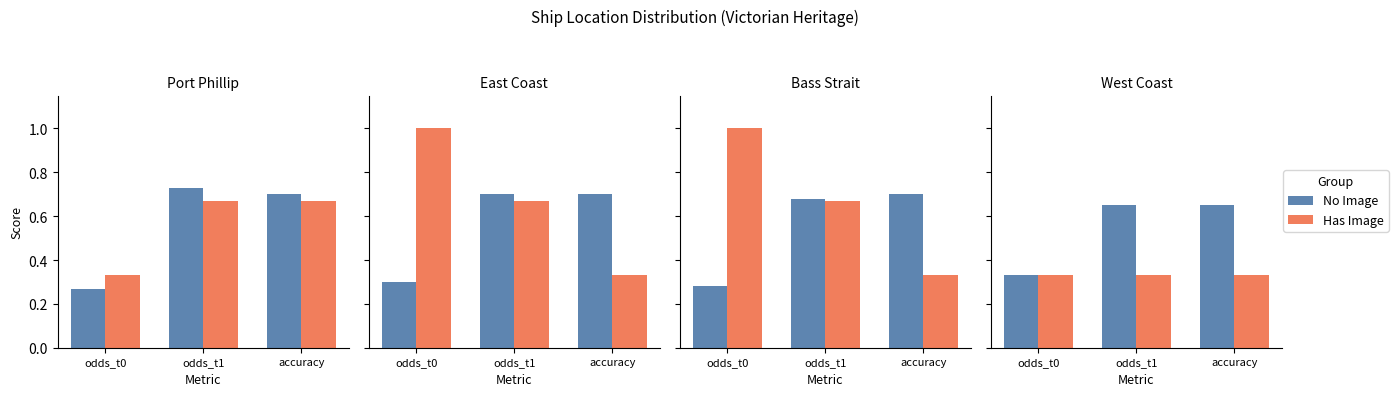

What value does the Has Image series have at odds_t1?

0.3